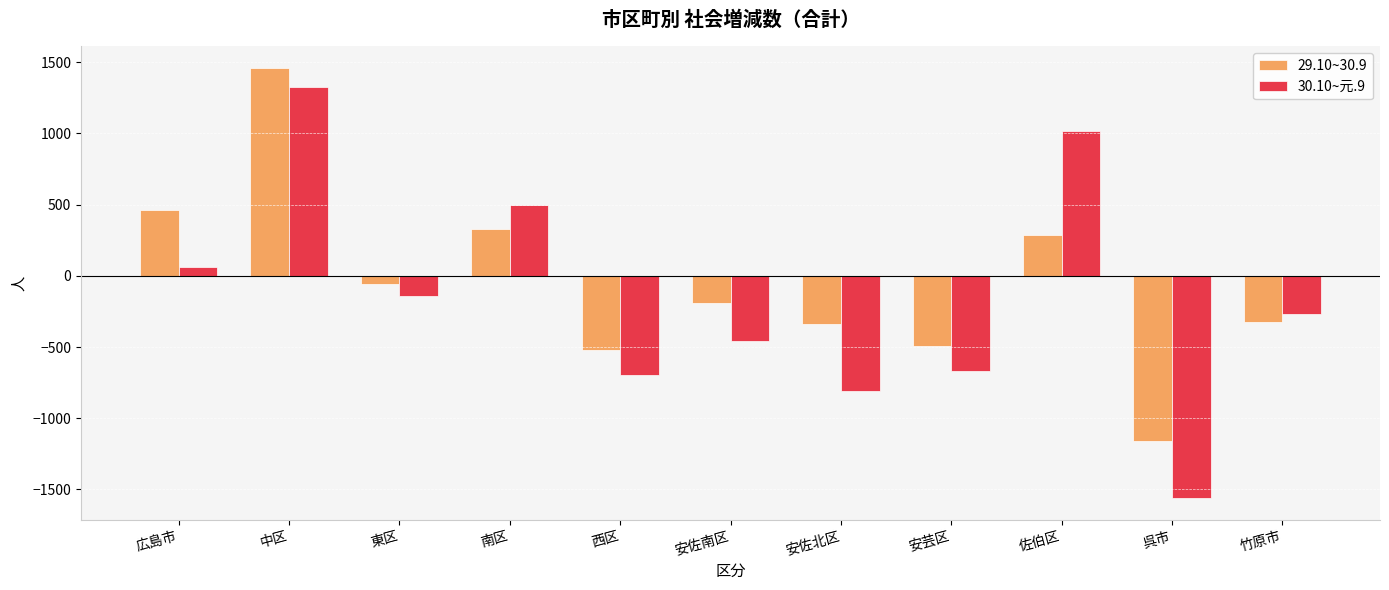

Are the bars horizontal?

No